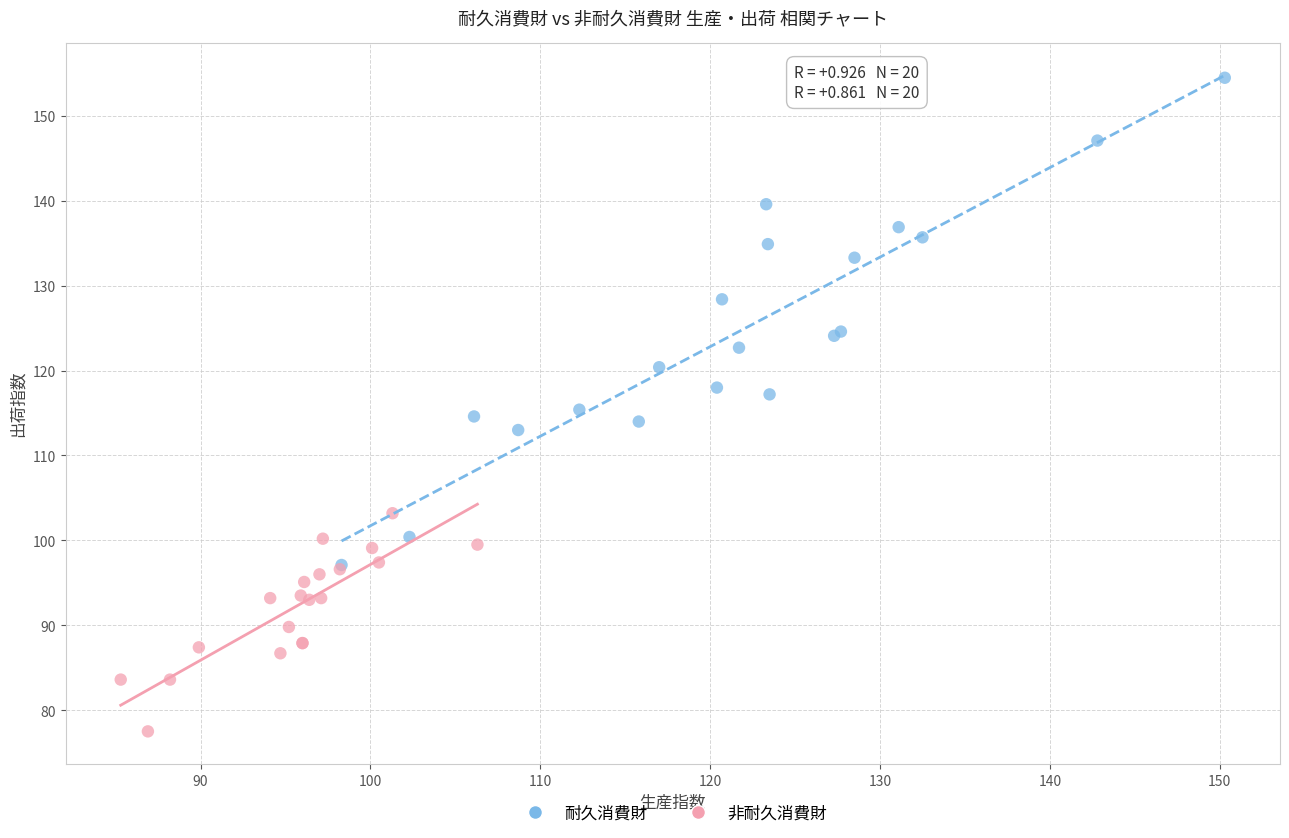

Which series contains the highest Y value?

耐久消費財